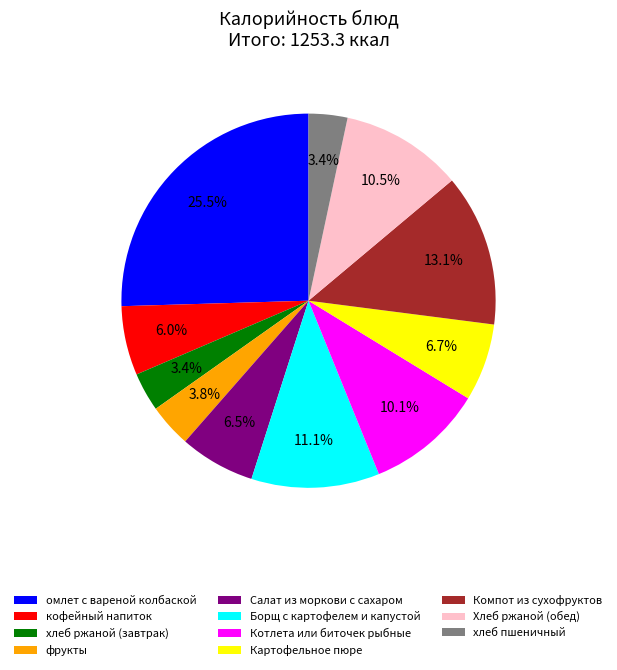

Is омлет с вареной колбаской the majority of the pie?

No